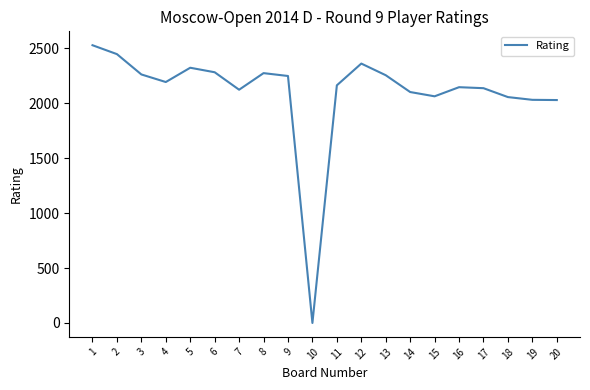

What is the ratio of the value at 20 to the value at 7?

1.0